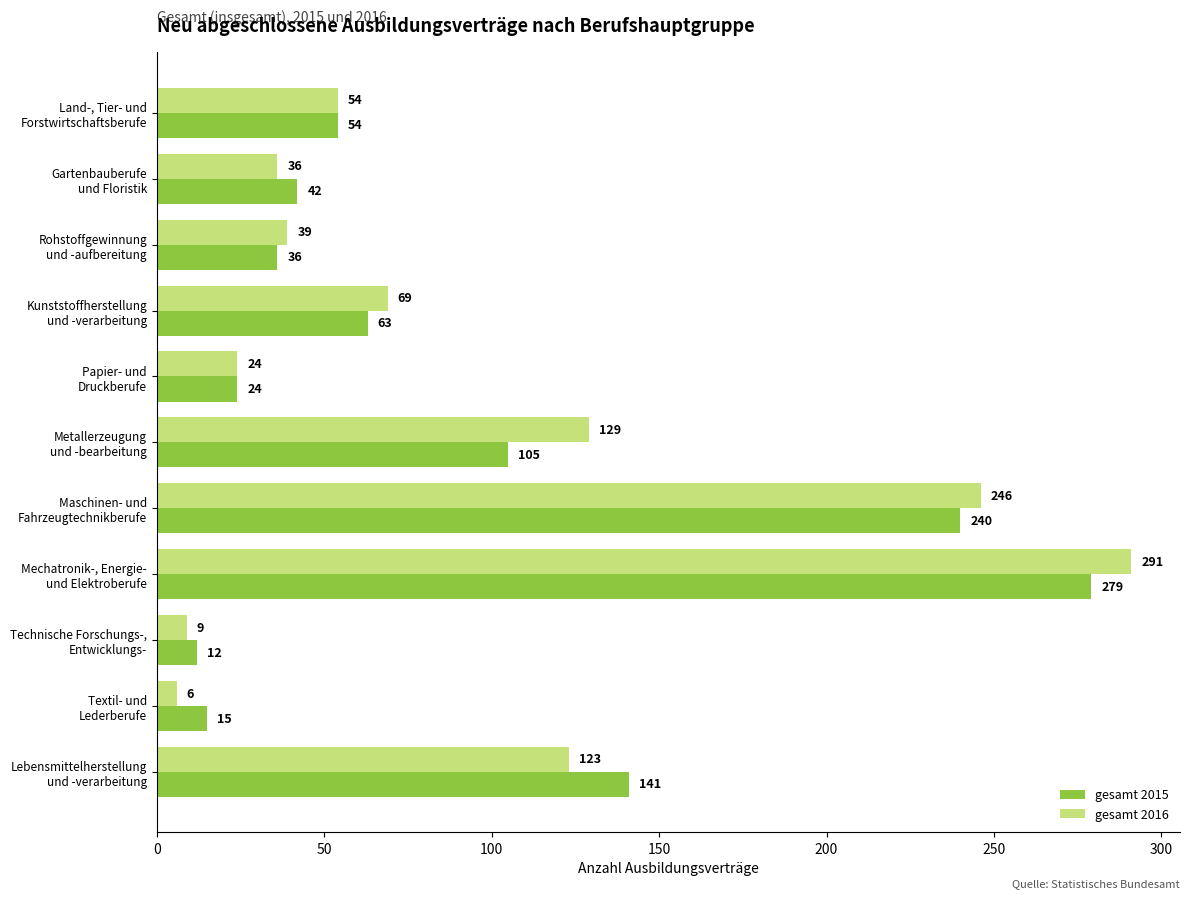

At which category is the sum across all series the highest?

Mechatronik-, Energie-
und Elektroberufe